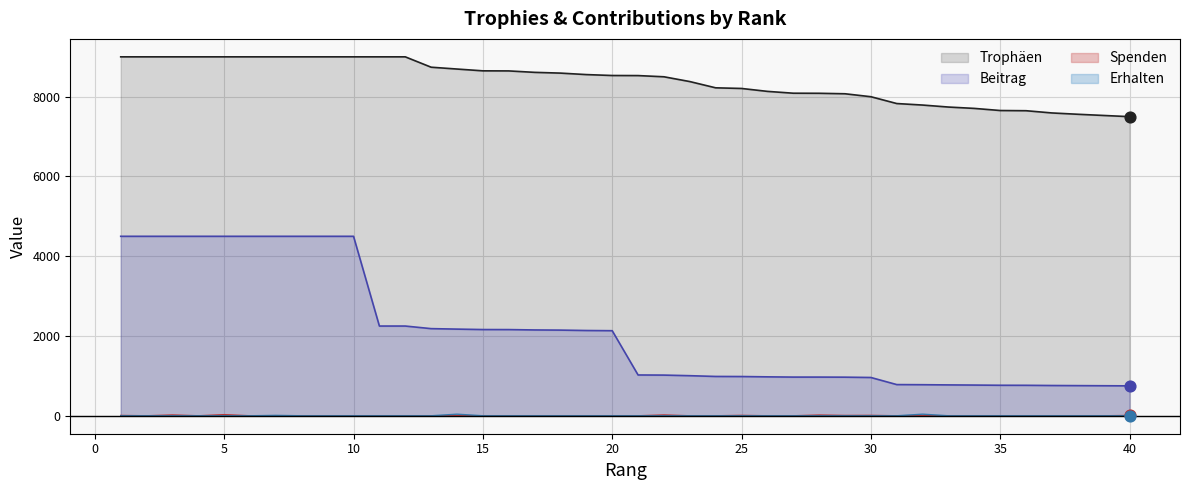

What are all the series names shown in the legend?

Trophäen, Beitrag, Spenden, Erhalten